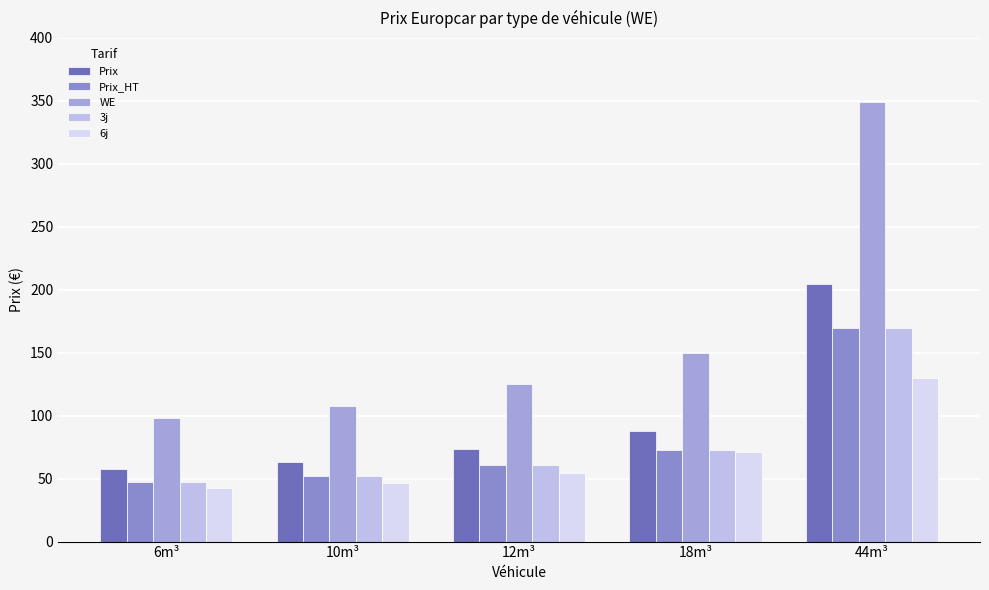

Reading right to left, list all the values displayed in this chart.

Prix: 204.9	87.8	73.5	62.9	57.3
Prix_HT: 169.3	72.5	60.8	52.0	47.4
WE: 349.4	149.7	125.4	107.3	97.8
3j: 169.3	72.5	60.8	52.0	47.4
6j: 129.8	70.9	54.7	46.8	42.6